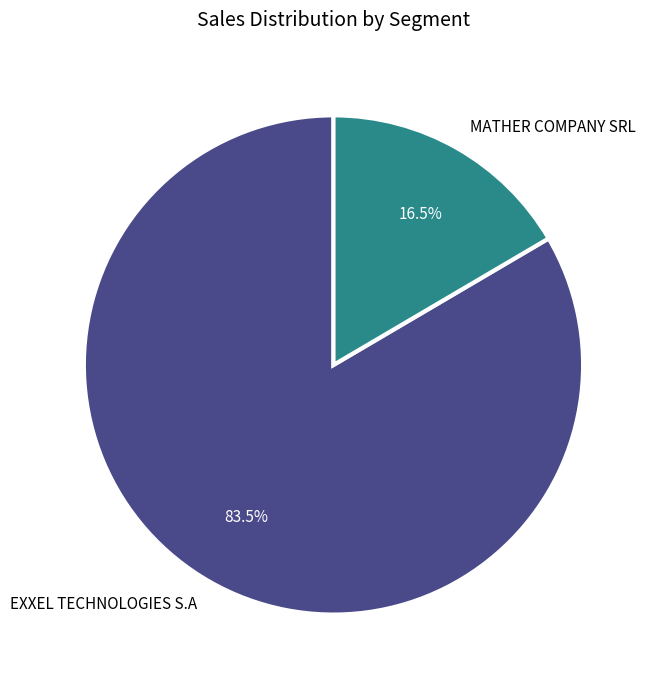

Does MATHER COMPANY SRL represent more than half of the total?

No